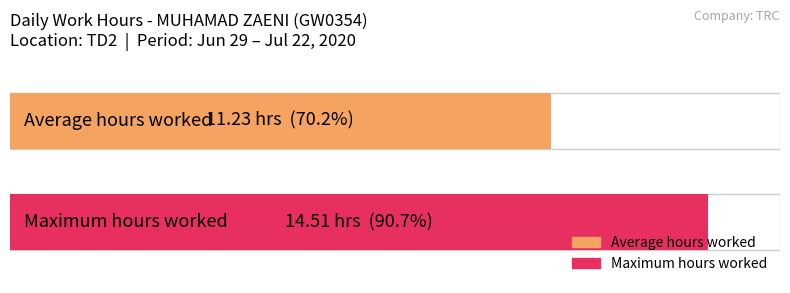

Is it true that the value at 19 is 4.6?

False